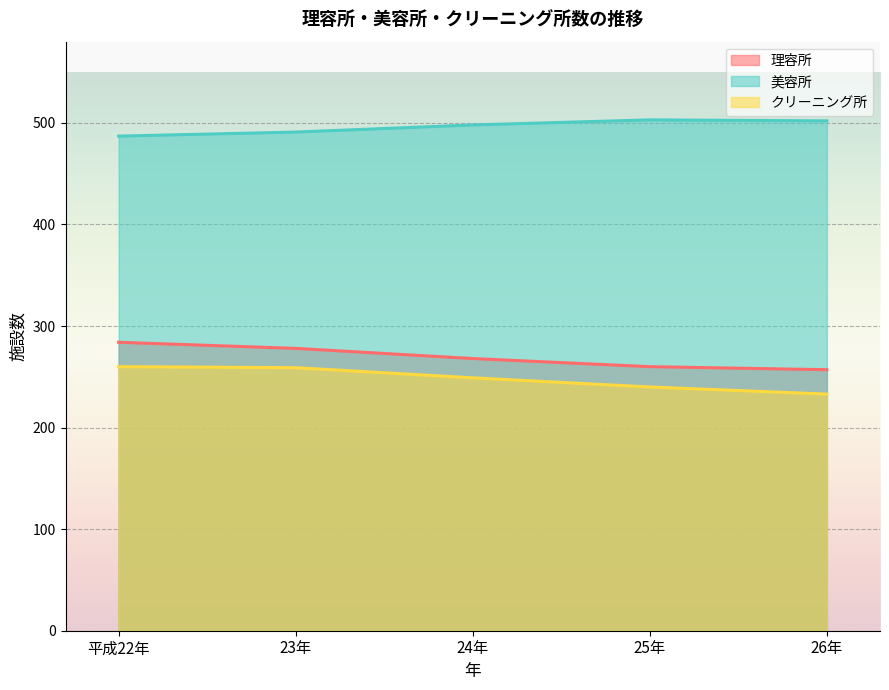

Is the value of 美容所 at 平成22年 greater than the value of クリーニング所 at 26年?

Yes